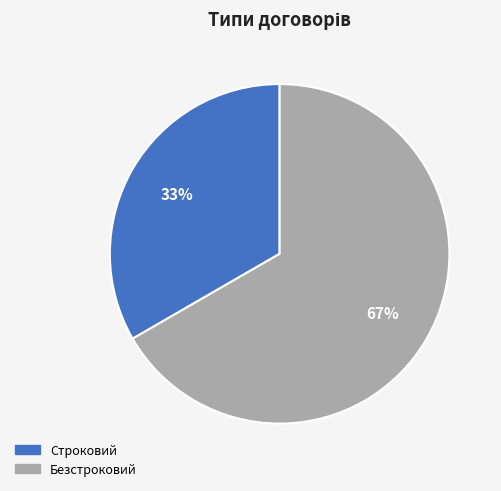

Rank the categories by value from highest to lowest.

Безстроковий, Строковий